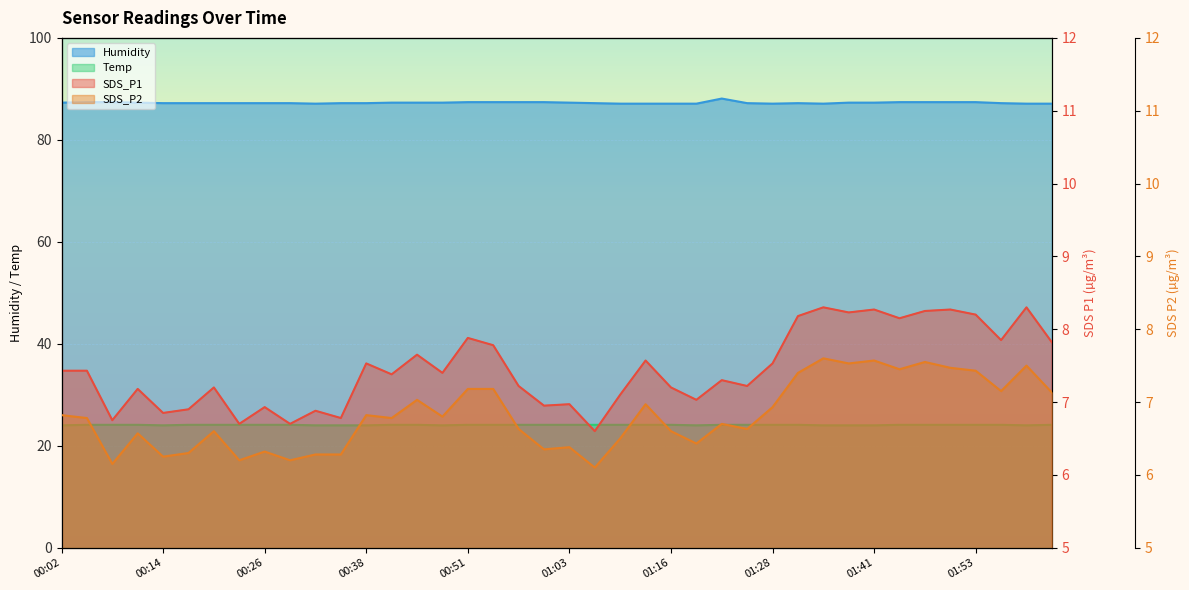

At which category does SDS_P1 reach its first local peak?

00:11